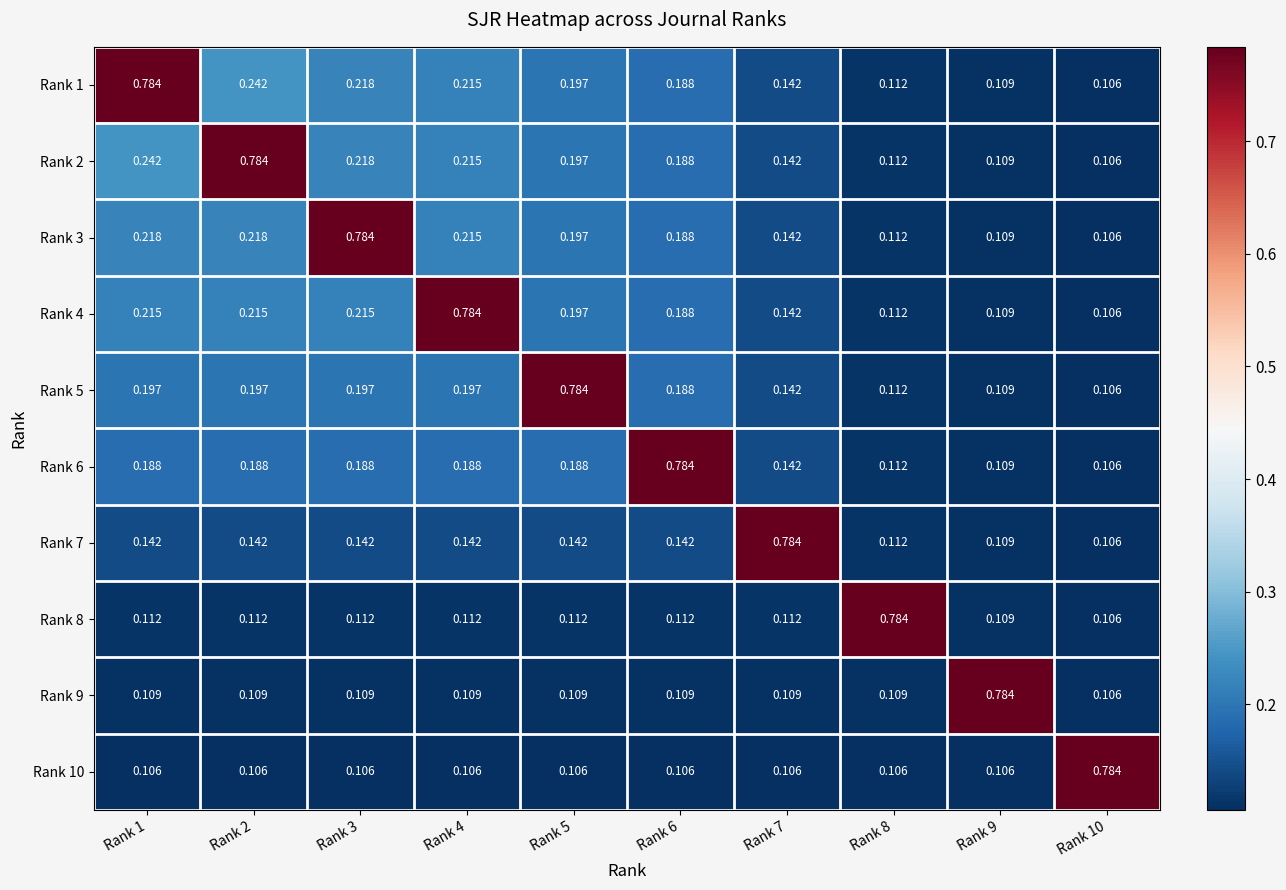

Is the value of Rank 3 at Rank 1 greater than the value of Rank 4 at Rank 6?

Yes